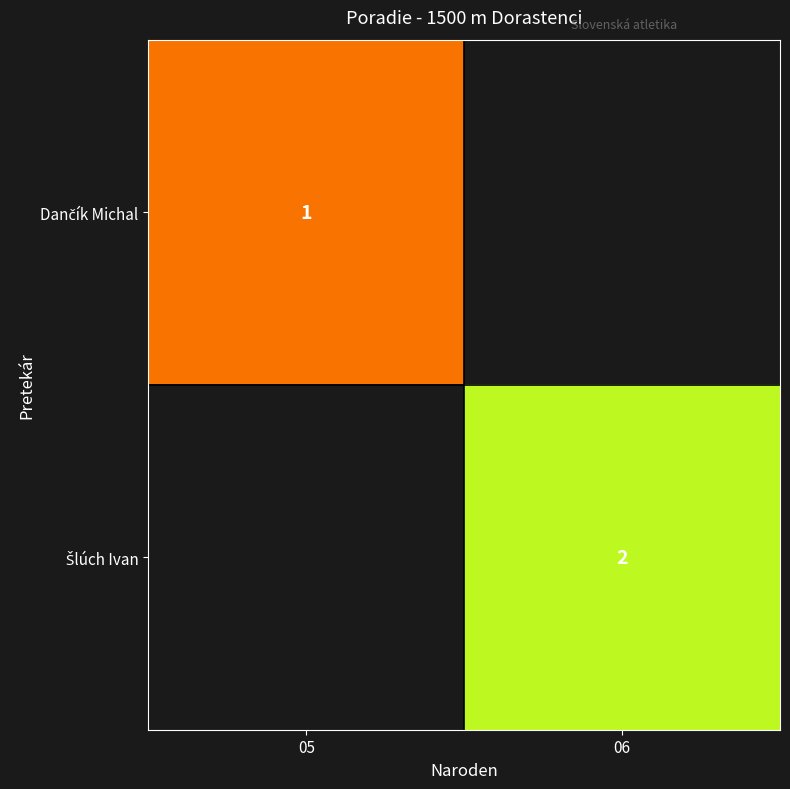

Which label corresponds to the smallest value in the chart?

05